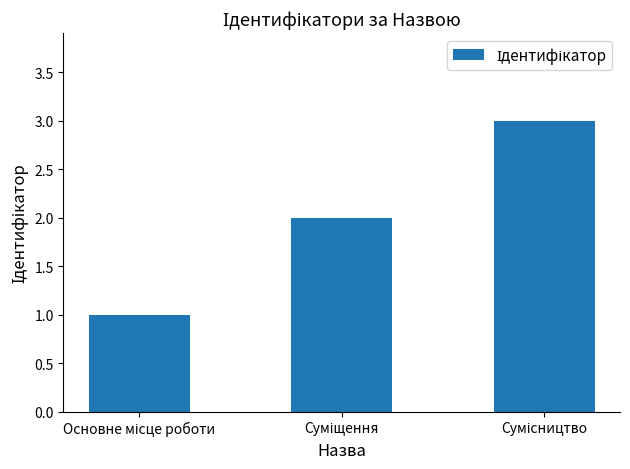

What is the sum of all values?

6